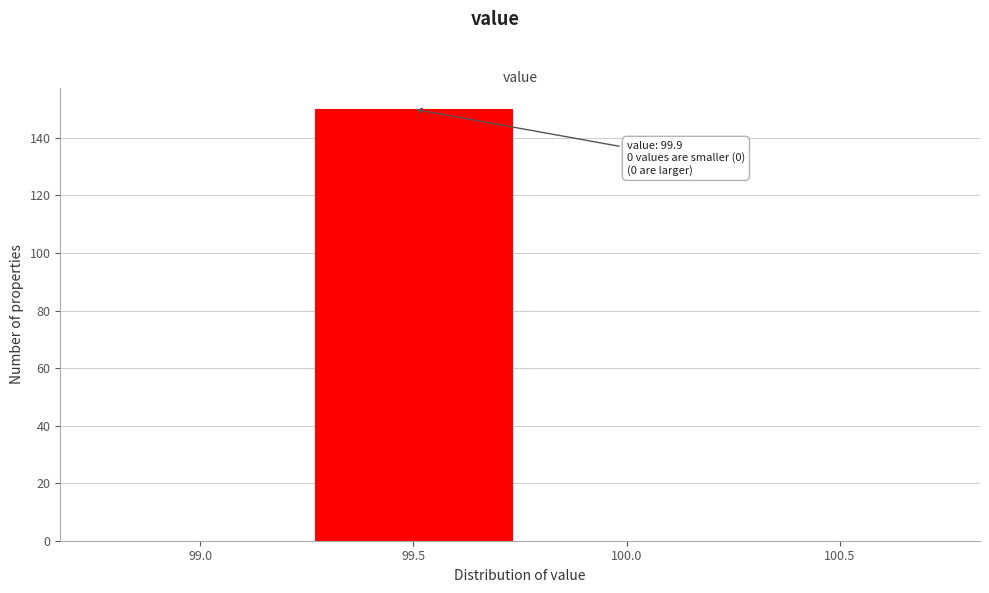

Reading left to right, transcribe all the data shown in this chart.

99.0=0	99.5=150	100.0=0	100.5=0